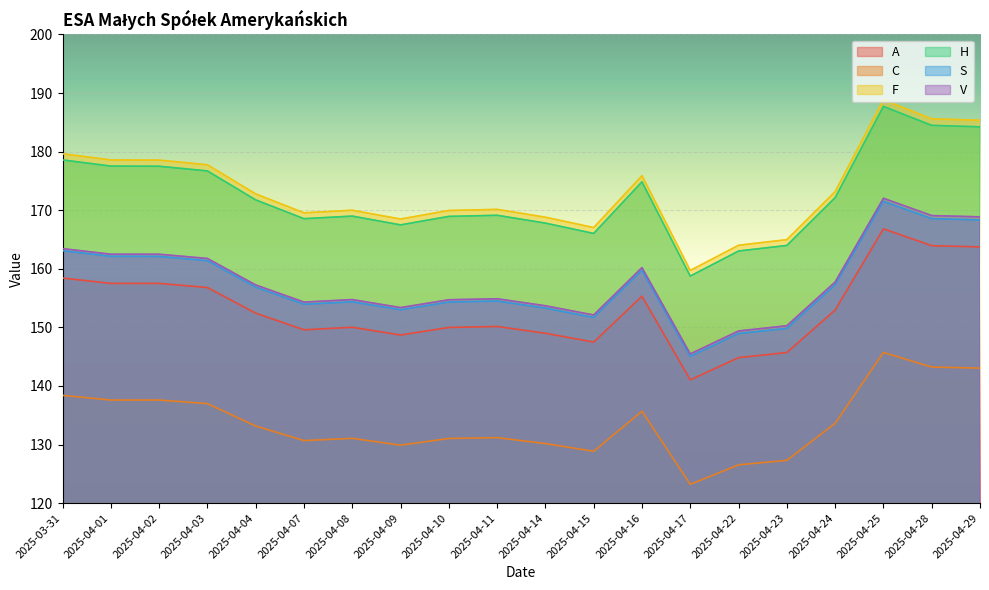

What is the label of the 19th point from the right?

2025-04-01